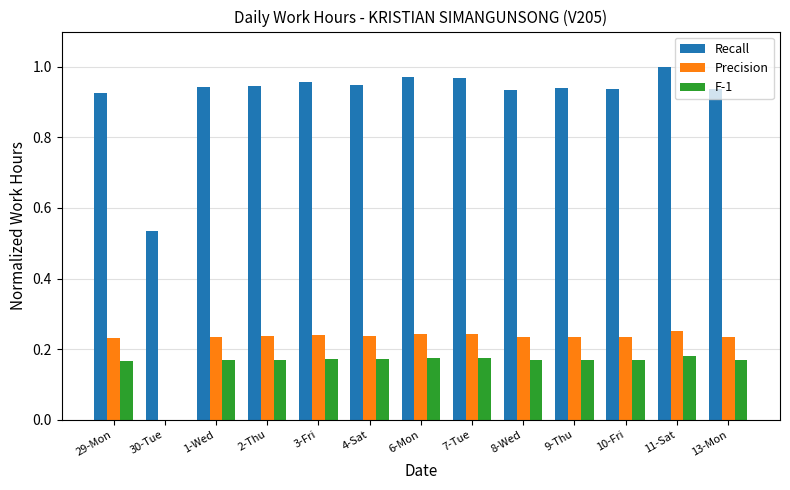

Which category has the highest value across all series?

11-Sat